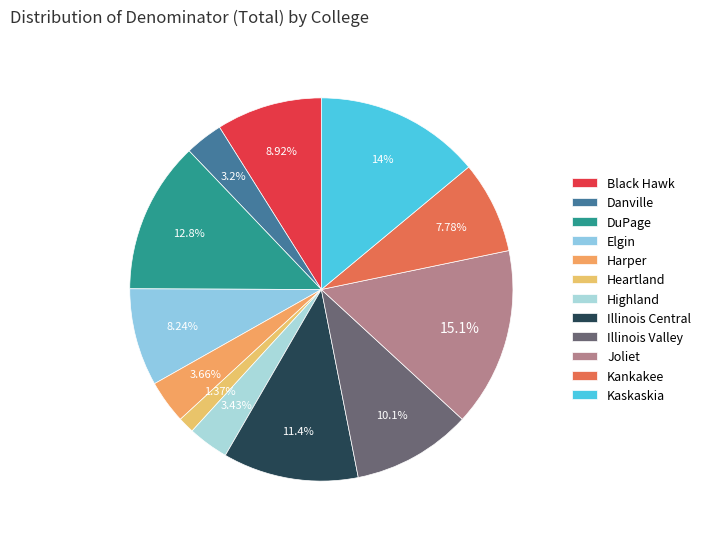

To the nearest percent, what percentage of the pie is Danville?

3%